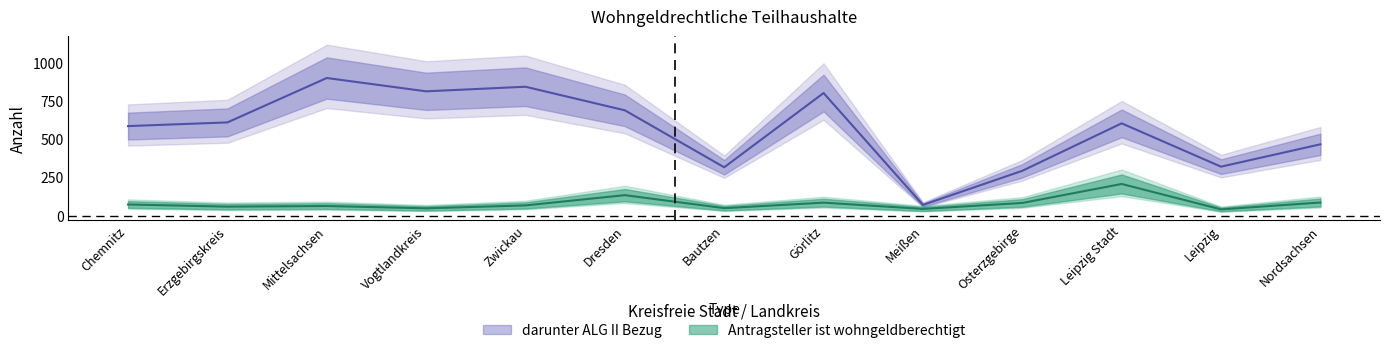

True or false: Antragsteller ist wohngeldberechtigt and darunter ALG II Bezug intersect in this chart.

False